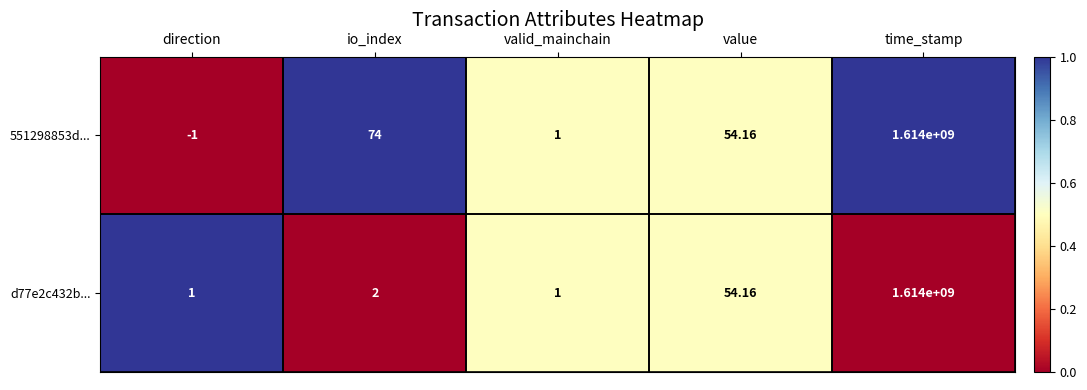

List the labels in order of 551298853d... value, smallest first.

direction, valid_mainchain, value, io_index, time_stamp